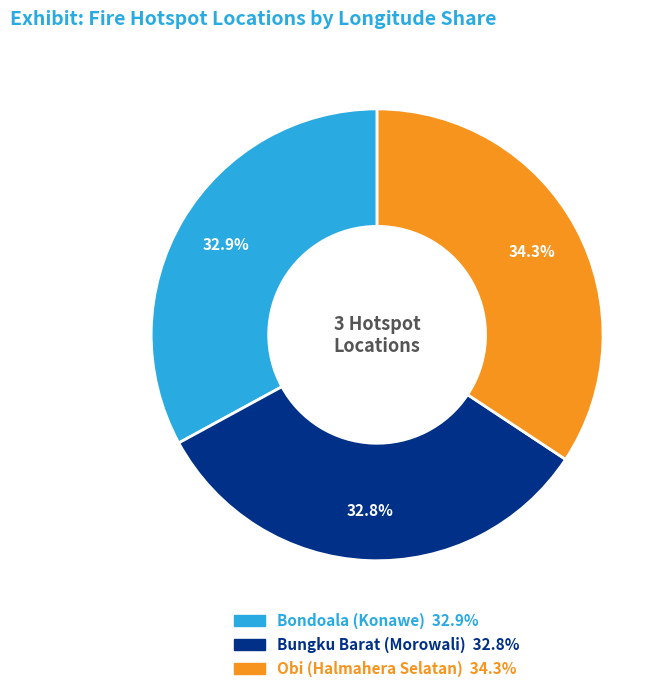

The Bungku Barat (Morowali) slice represents 25% of the pie. True or false?

False